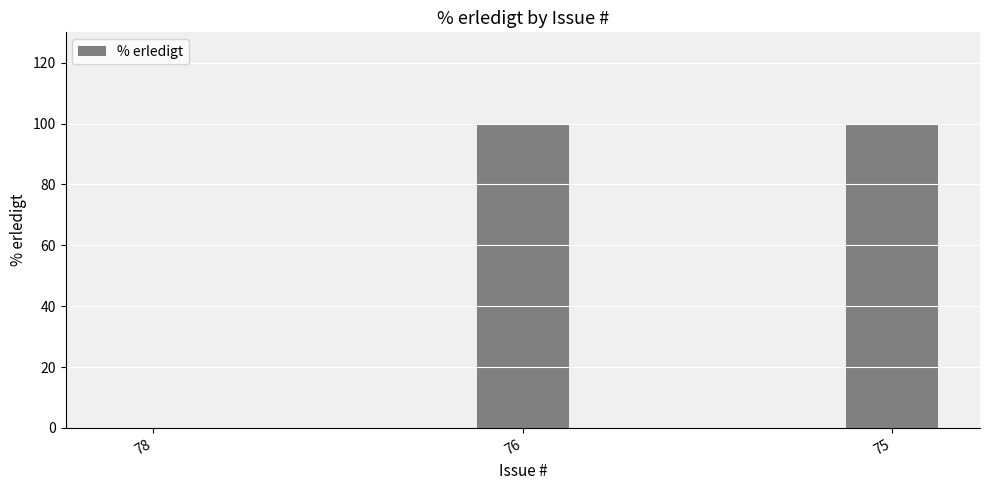

Reading left to right, what are all the values shown in this chart?

78=0	76=100	75=100